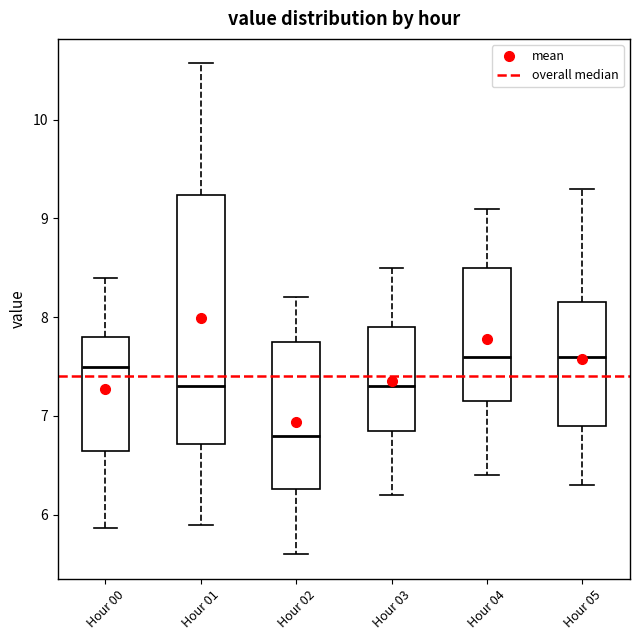

Reading left to right, transcribe this box plot: for each box, give where its median line is, the range the box spans, and where its two whiskers end, as read against the y-axis. The values are not printed on the chart, so give them approximately, as read against the axis.

Hour 00: median 7.5, box 6.7 to 7.8, whiskers 5.9 to 8.4
Hour 01: median 7.3, box 6.7 to 9.2, whiskers 5.9 to 10.6
Hour 02: median 6.8, box 6.3 to 7.8, whiskers 5.6 to 8.2
Hour 03: median 7.3, box 6.9 to 7.9, whiskers 6.2 to 8.5
Hour 04: median 7.6, box 7.2 to 8.5, whiskers 6.4 to 9.1
Hour 05: median 7.6, box 6.9 to 8.2, whiskers 6.3 to 9.3